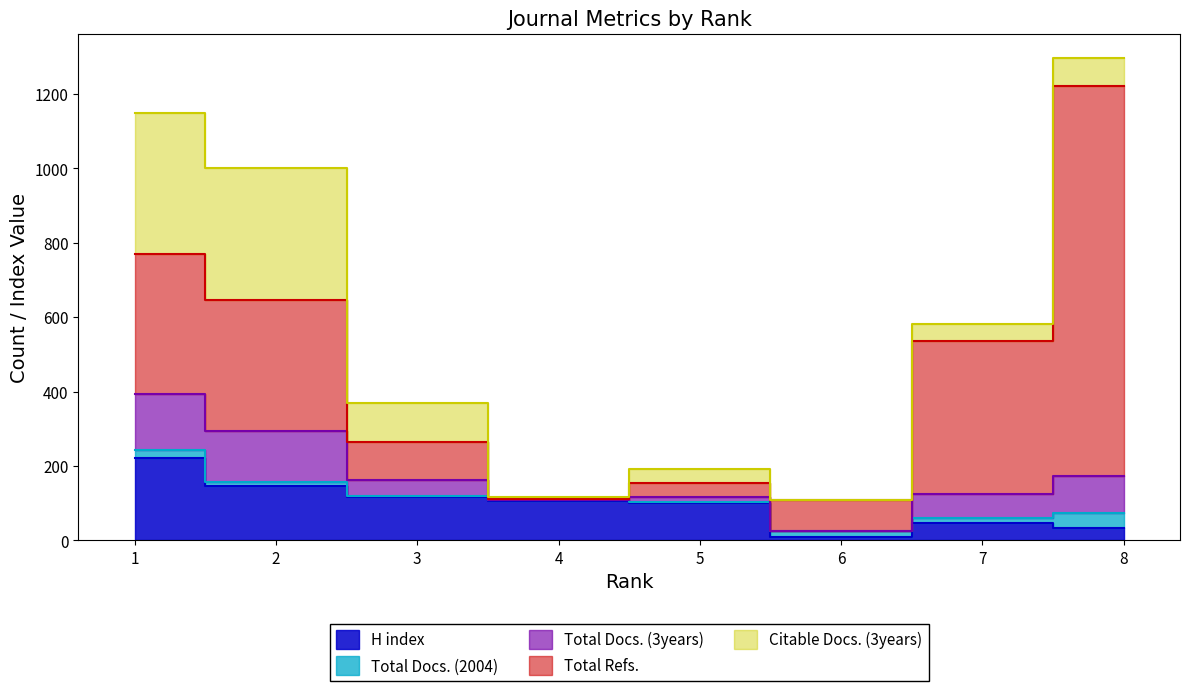

True or false: Total Docs. (2004) and Total Refs. intersect in this chart.

False